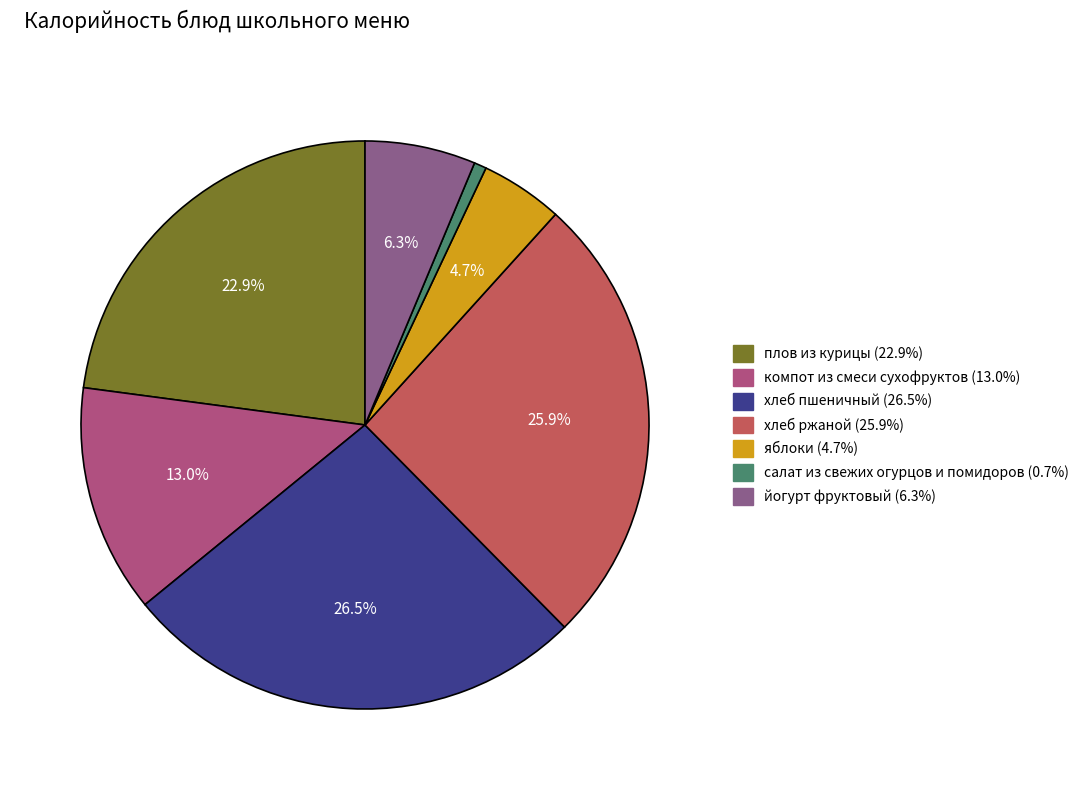

Is it true that йогурт фруктовый is 6% of the pie?

True